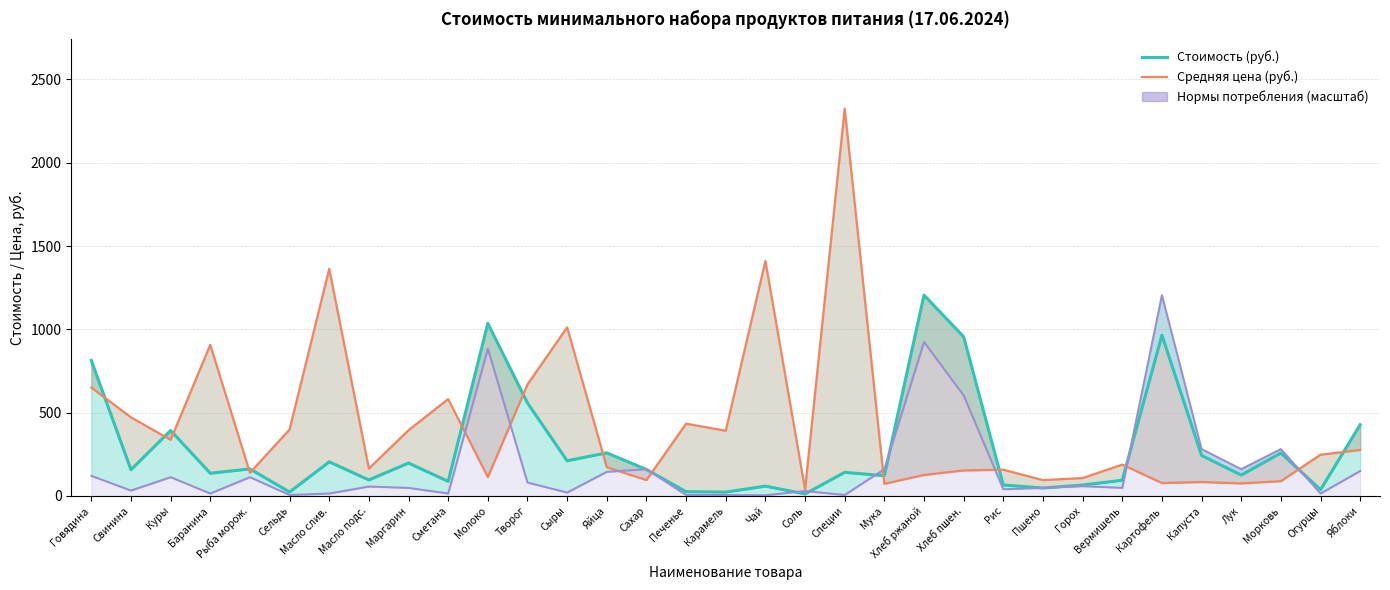

Between Чай and Баранина, which is larger?

Баранина